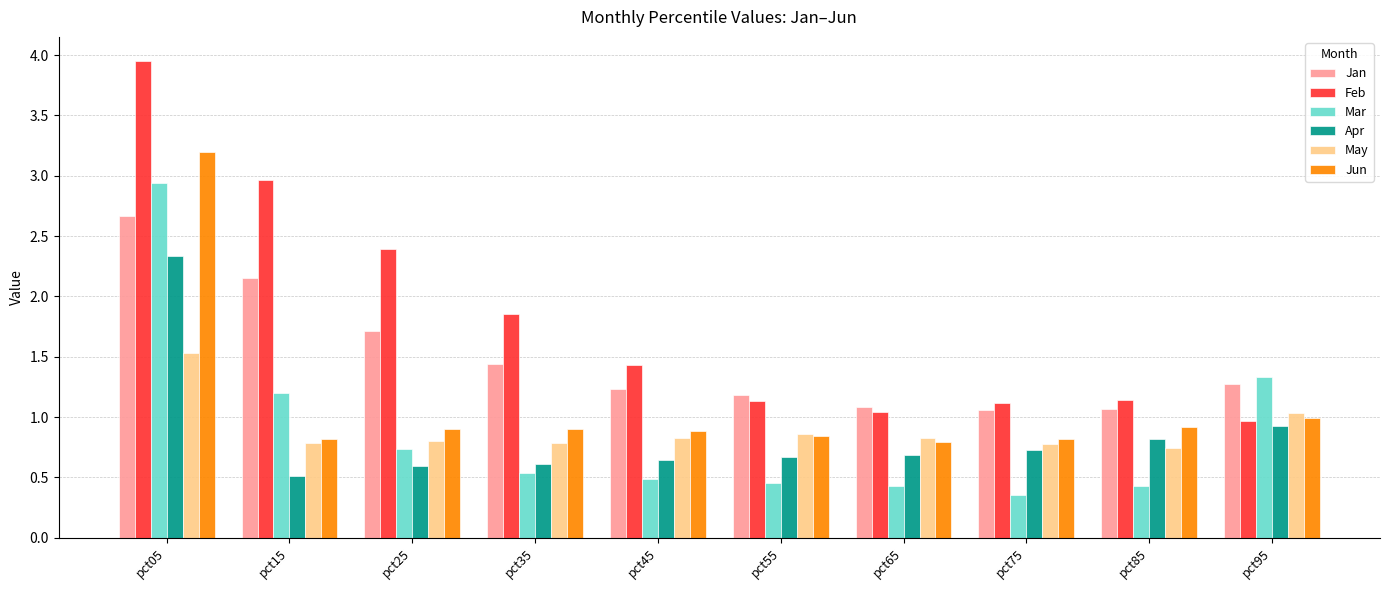

Rank the series at pct75 from lowest to highest value.

Mar, Apr, May, Jun, Jan, Feb